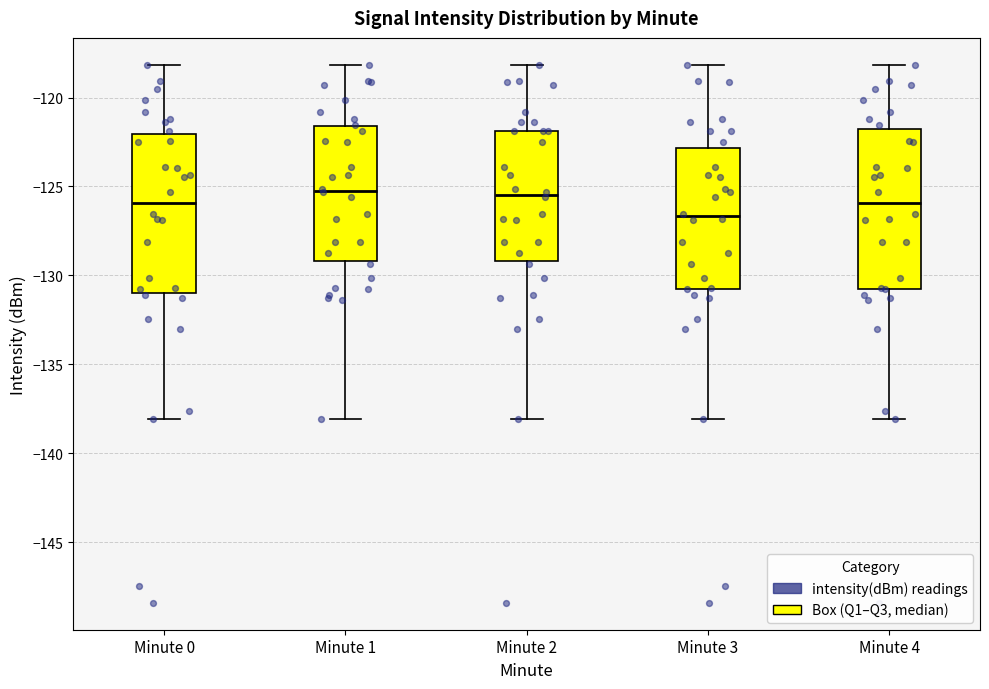

Reading left to right, read every box against the y-axis: the position of its median line, the range the box covers, and the ends of its whiskers. The values are not printed on the chart, so give them approximately, as read against the axis.

Minute 0: median -126.0, box -131.0 to -122.0, whiskers -138.0 to -118.0
Minute 1: median -125.0, box -129.0 to -121.5, whiskers -138.0 to -118.0
Minute 2: median -125.5, box -129.0 to -122.0, whiskers -138.0 to -118.0
Minute 3: median -126.5, box -131.0 to -123.0, whiskers -138.0 to -118.0
Minute 4: median -126.0, box -131.0 to -122.0, whiskers -138.0 to -118.0